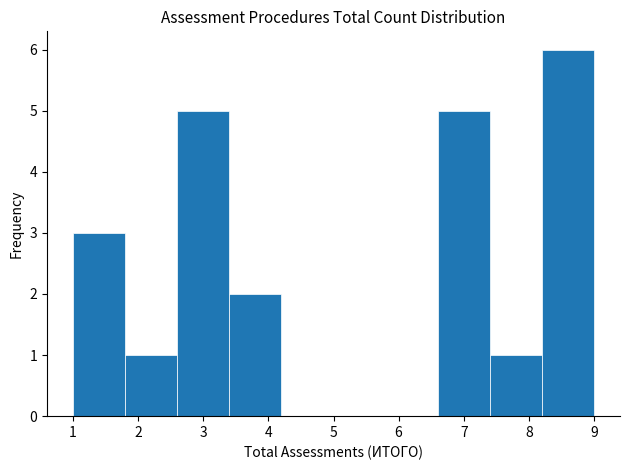

Reading left to right, transcribe this chart: for each bar, give the range it covers on the x-axis and its height. The values are not printed on the chart, so give them approximately, as read against the axis.

1.0 to 1.8: 3
1.8 to 2.6: 1
2.6 to 3.4: 5
3.4 to 4.2: 2
4.2 to 5.0: 0
5.0 to 5.8: 0
5.8 to 6.6: 0
6.6 to 7.4: 5
7.4 to 8.2: 1
8.2 to 9.0: 6